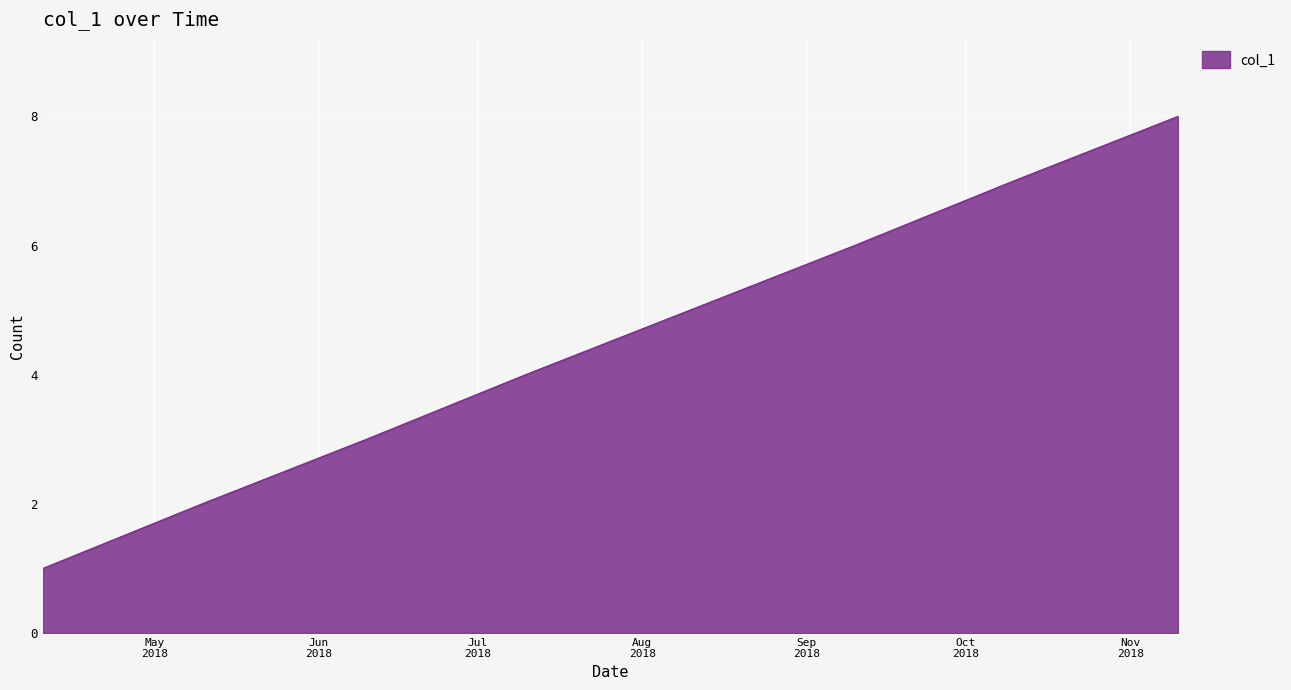

What is the greatest value displayed?

8